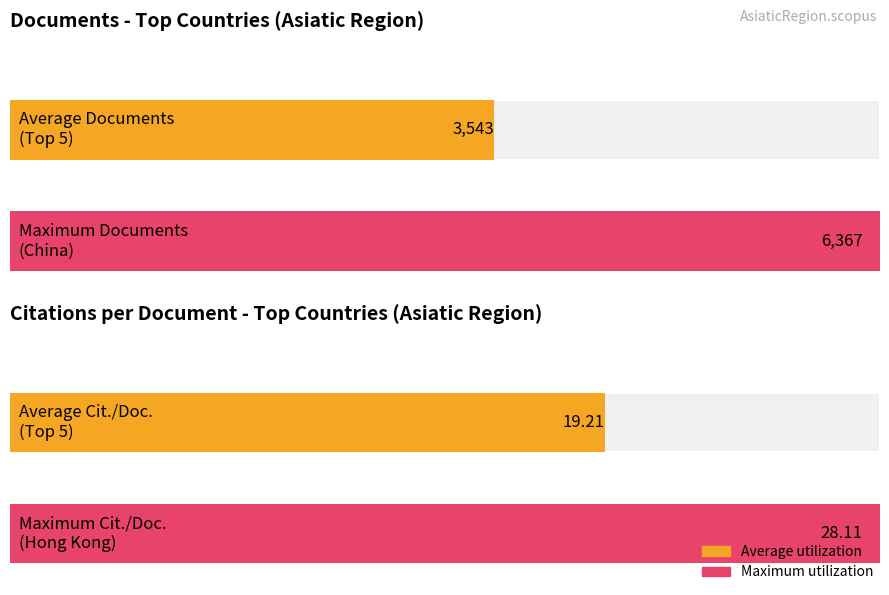

At which category is the sum across all series the highest?

China